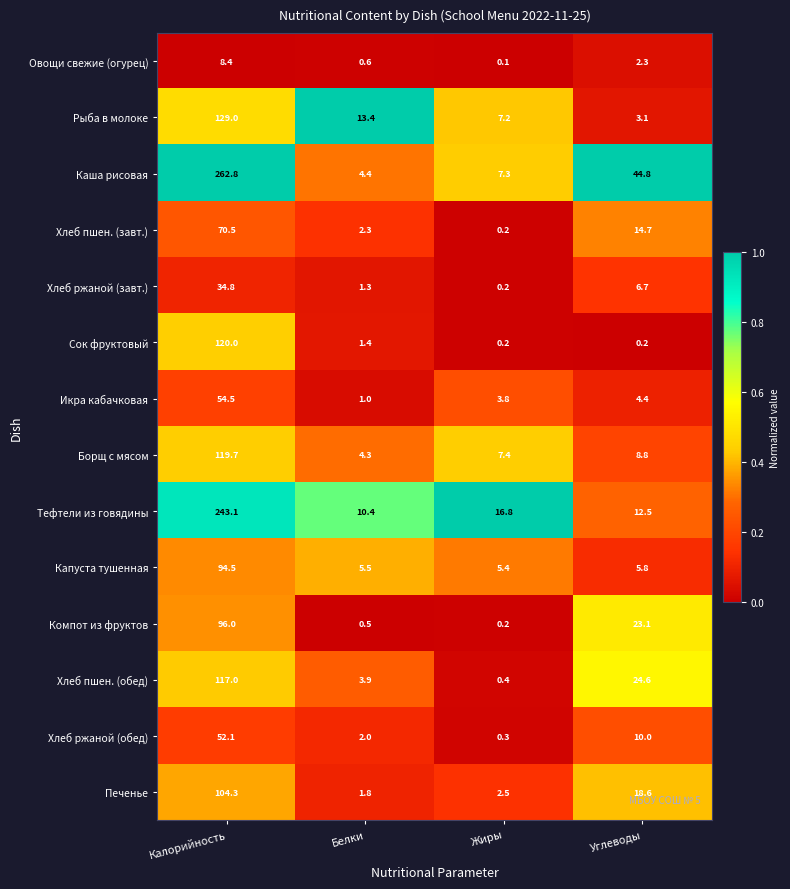

What is the difference between the second highest and second lowest values in the Сок фруктовый series?

1.2